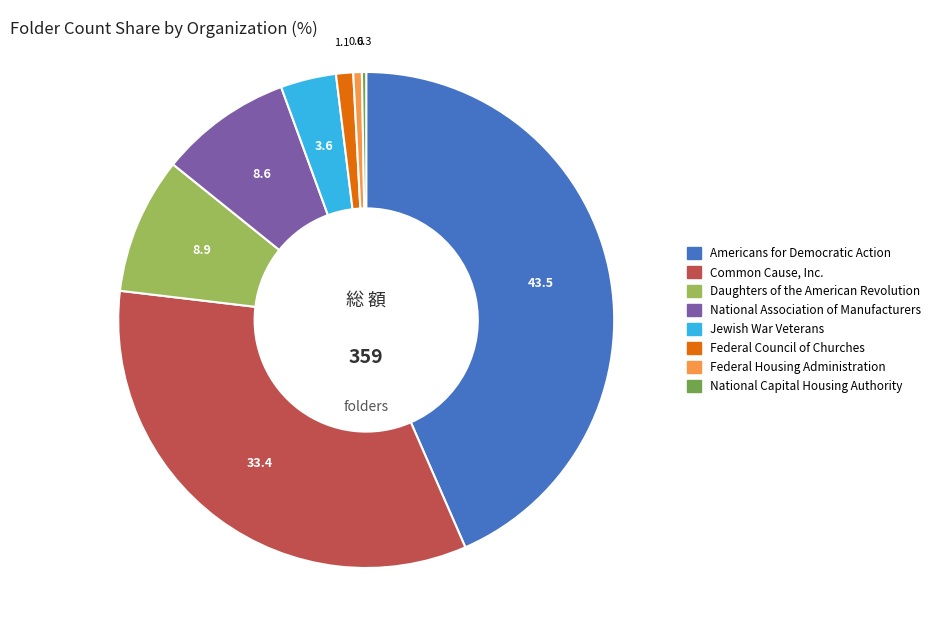

What is the ratio of the value at Americans for Democratic Action to the value at National Capital Housing Authority?

156.0